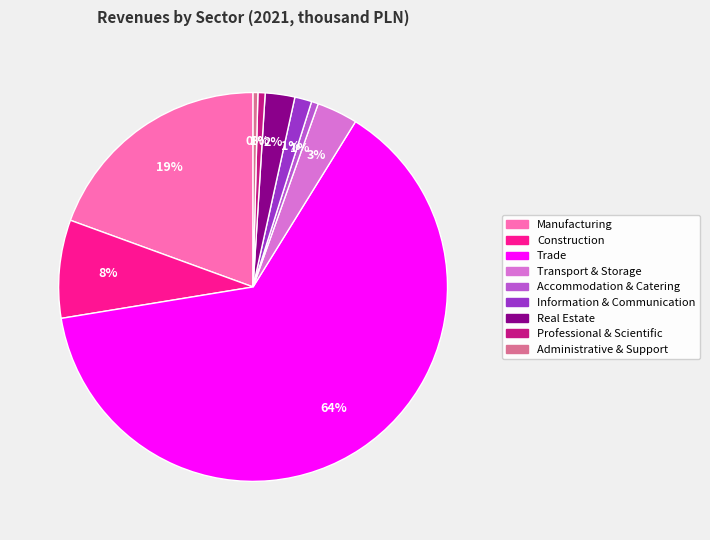

What is the largest slice in the pie chart?

Trade